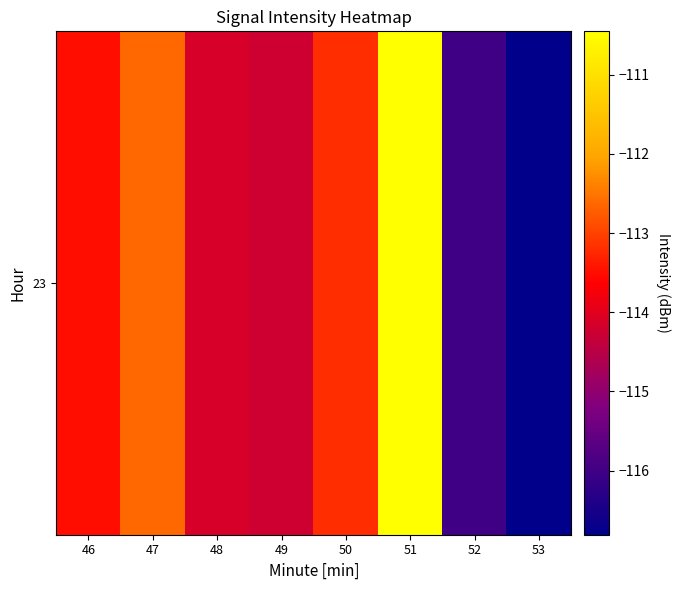

Reading right to left, transcribe all the data shown in this chart.

53=-116.8	52=-116.0	51=-110.5	50=-113.2	49=-114.2	48=-114.1	47=-112.6	46=-113.5